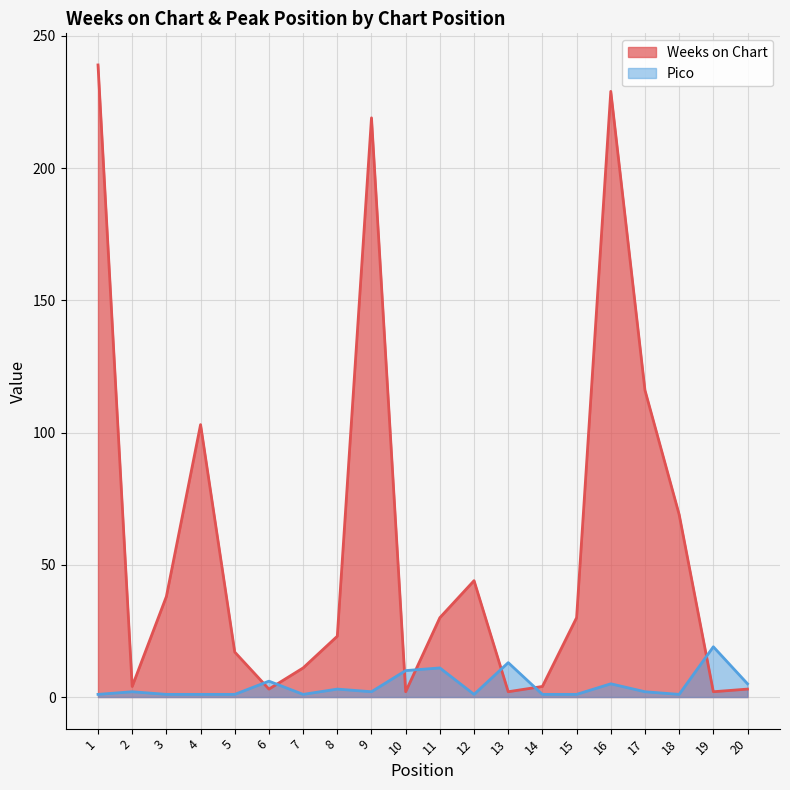

True or false: Weeks on Chart has more than 2 points higher than both neighbors.

True